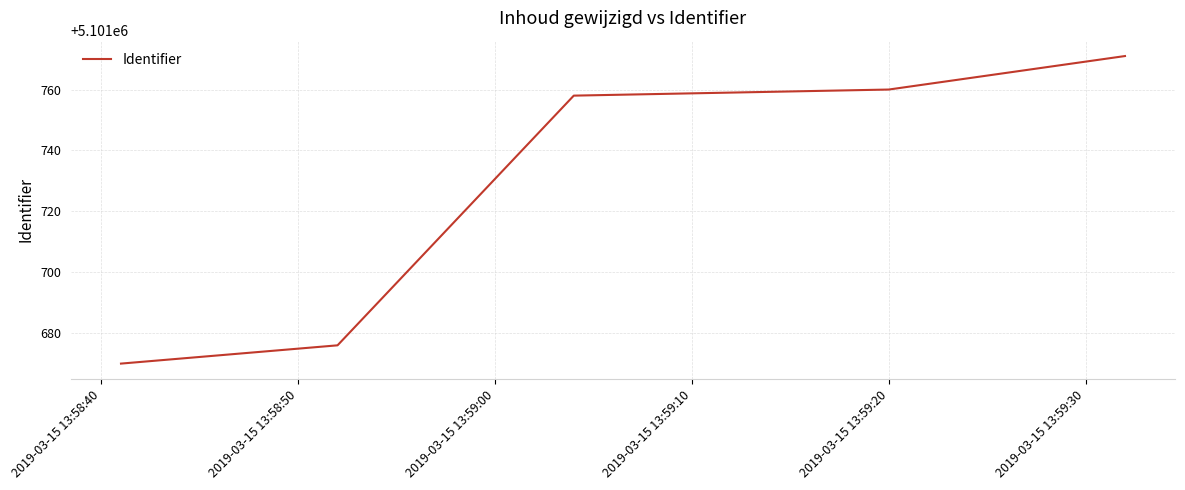

Does the chart display data point markers on the line(s)?

No